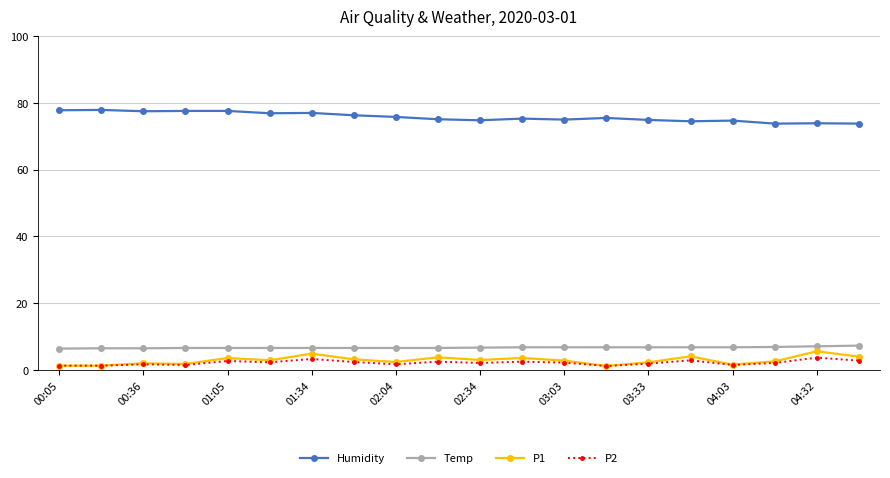

At how many categories does at least one series exceed 35?

20